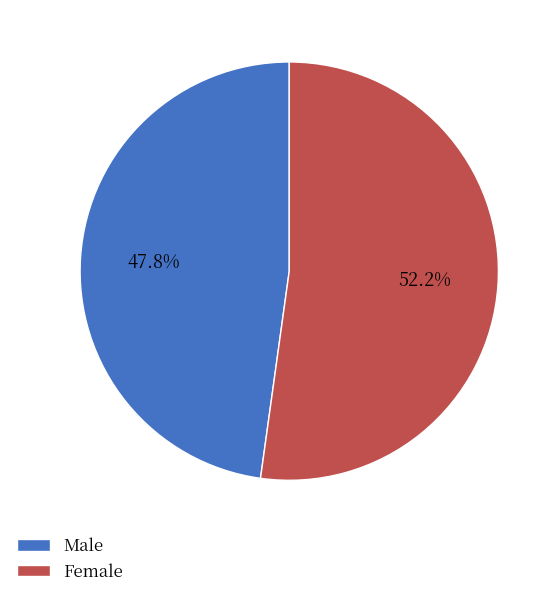

Count the number of slices in the pie.

2